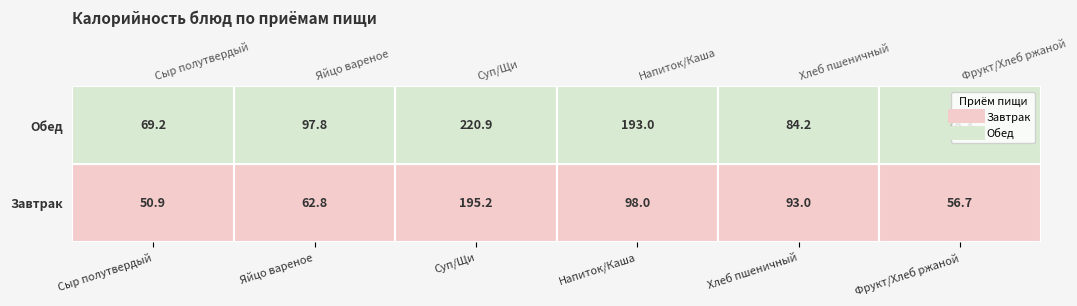

Which category has the lowest value in the Обед series?

Сыр полутвердый